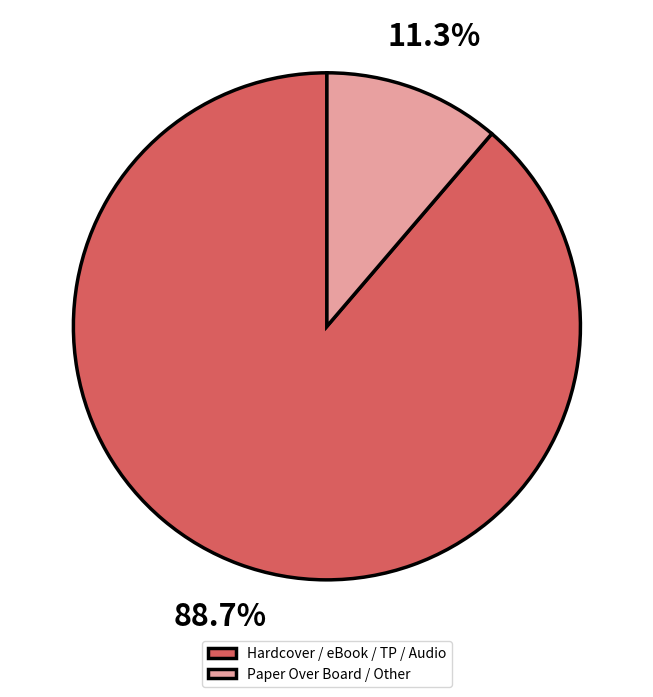

What portion of the pie excludes Paper Over Board / Other?

88.7%